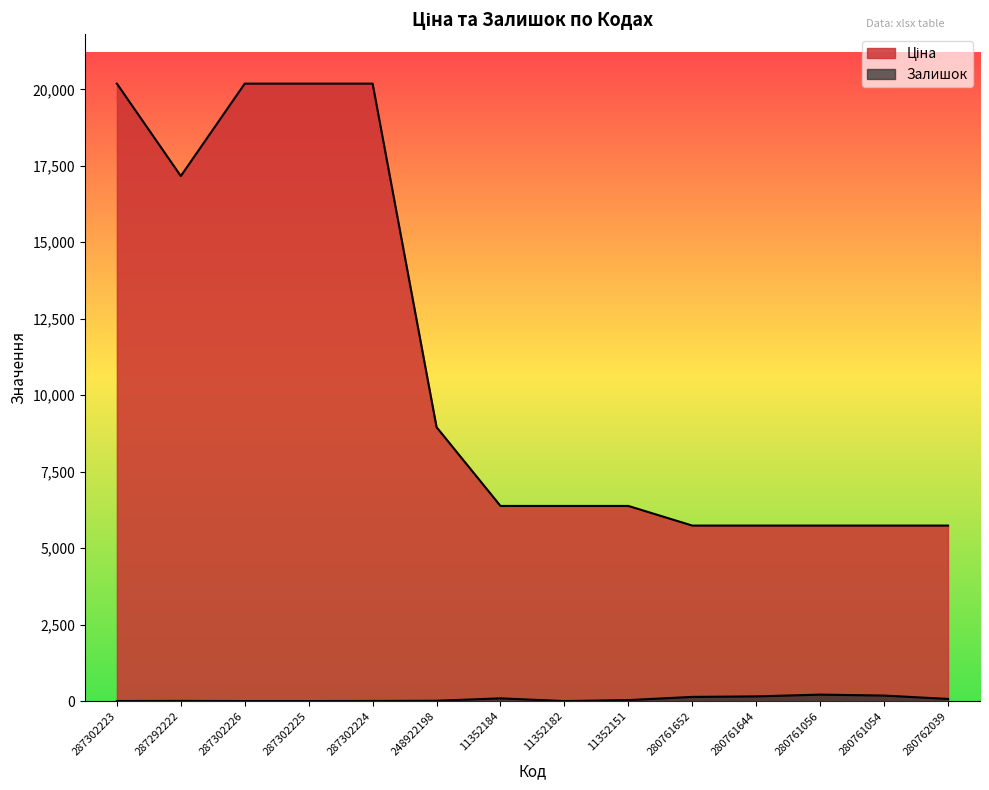

The Залишок series shows 0.0 at 287302225. True or false?

True